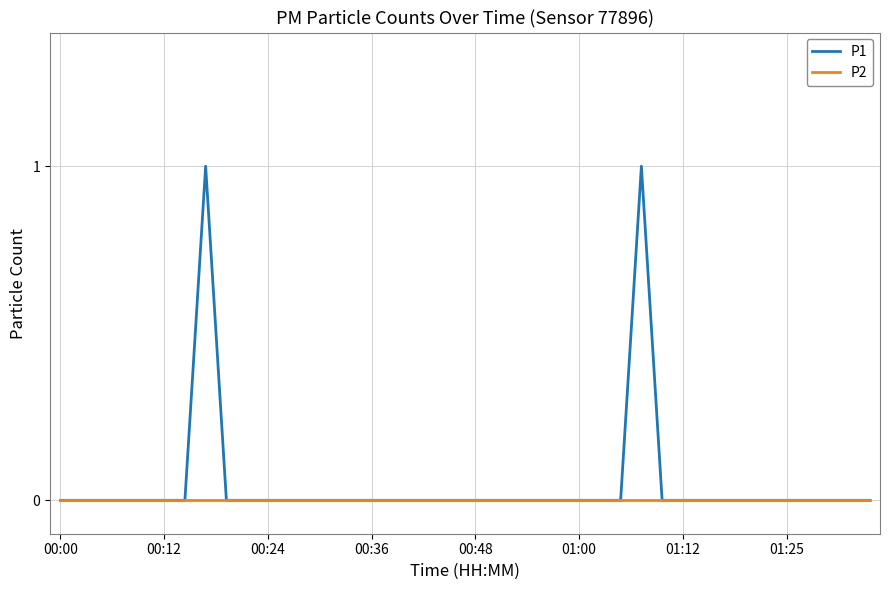

Which series has the largest total across all categories?

P1